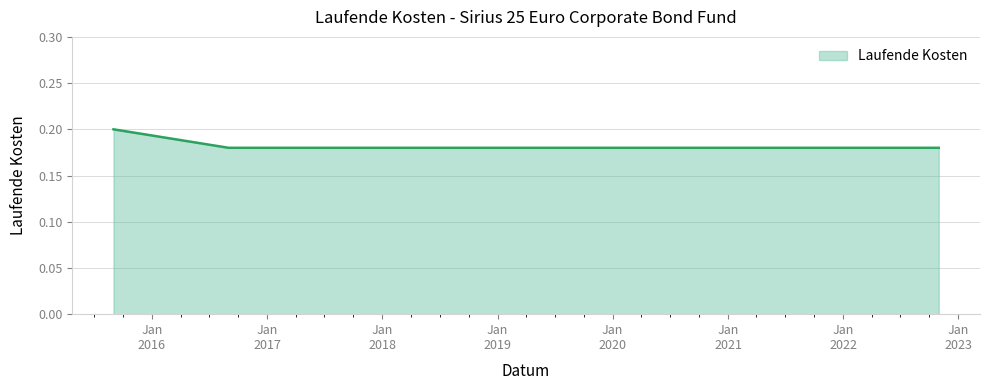

Does the chart display data point markers on the line(s)?

No